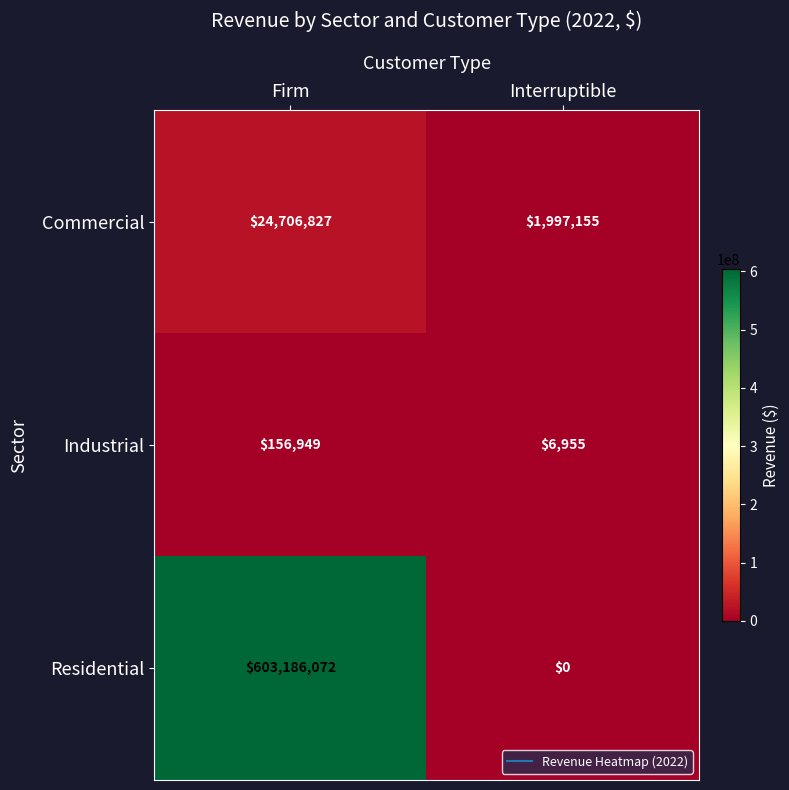

Which category has the highest value in the Residential series?

Firm